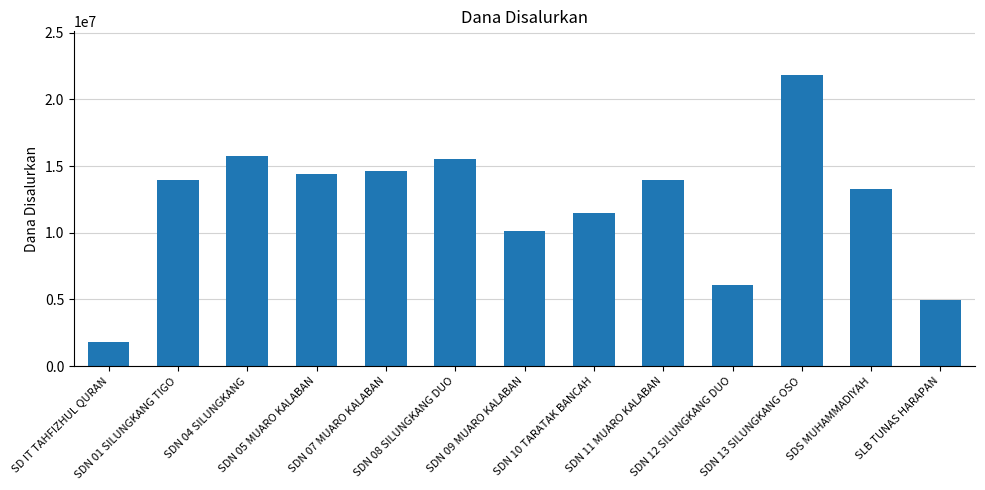

Is it true that the value at SDN 11 MUARO KALABAN is 13950000?

True